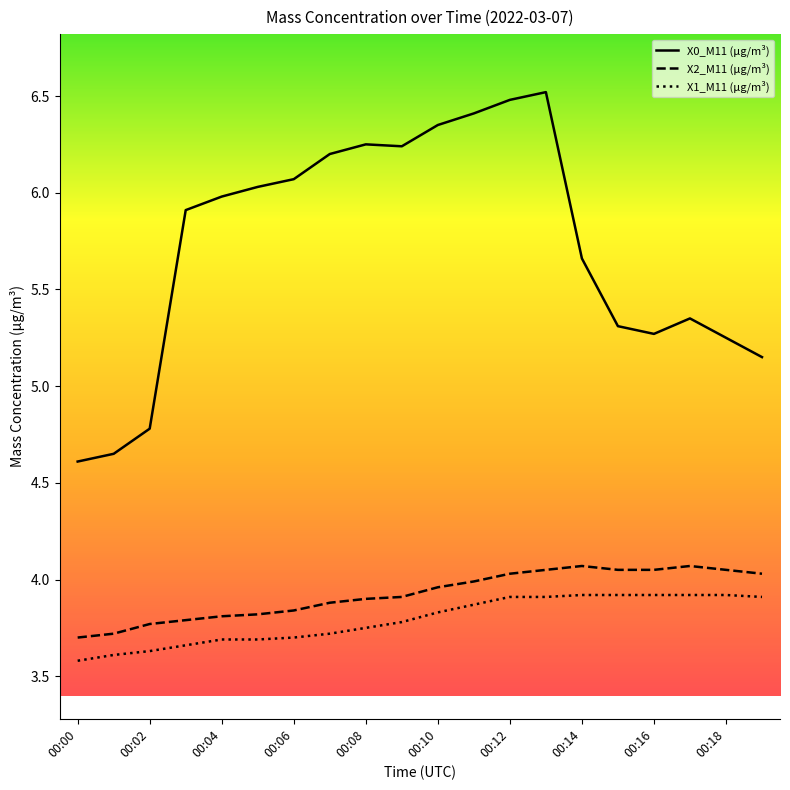

What is the difference between the maximum and minimum values in the X2_M11 (μg/m³) series?

0.4